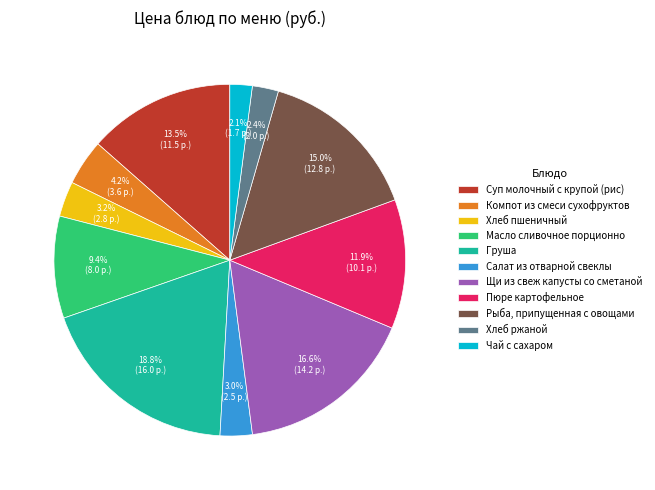

What is the ratio of the value at Суп молочный с крупой (рис) to the value at Пюре картофельное?

1.1